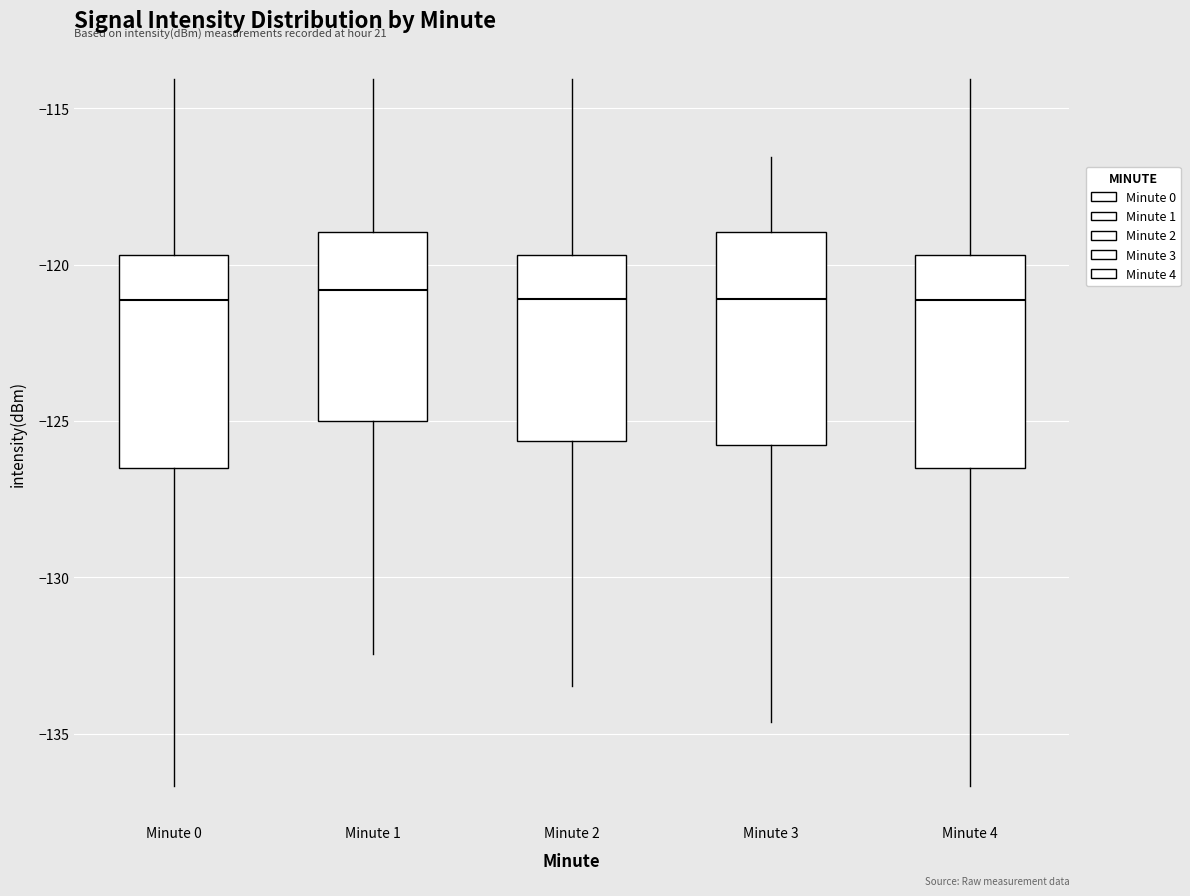

Where is the upper edge of the box for Minute 1 on the y-axis? The values are not printed on the chart, so give them approximately, as read against the axis.

-119.0